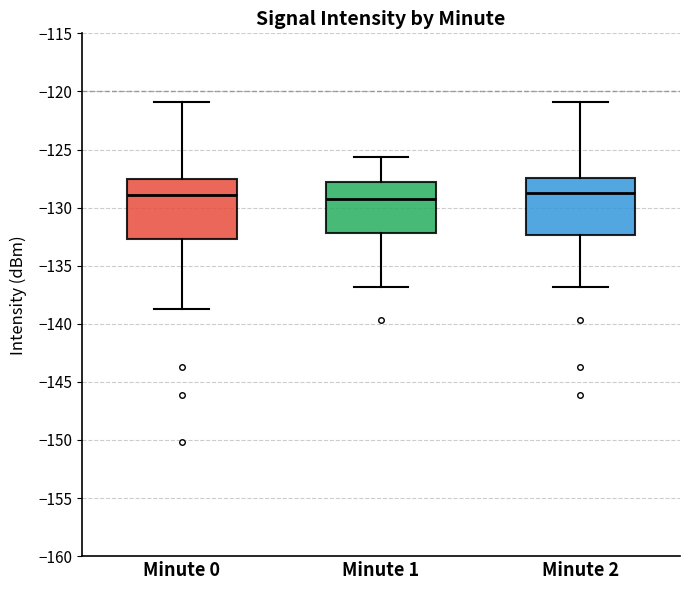

Reading left to right, transcribe this box plot: for each box, give where its median line is, the range the box spans, and where its two whiskers end, as read against the y-axis. The values are not printed on the chart, so give them approximately, as read against the axis.

Minute 0: median -129.0, box -132.5 to -127.5, whiskers -138.5 to -121.0
Minute 1: median -129.5, box -132.0 to -128.0, whiskers -137.0 to -125.5
Minute 2: median -128.5, box -132.5 to -127.5, whiskers -137.0 to -121.0